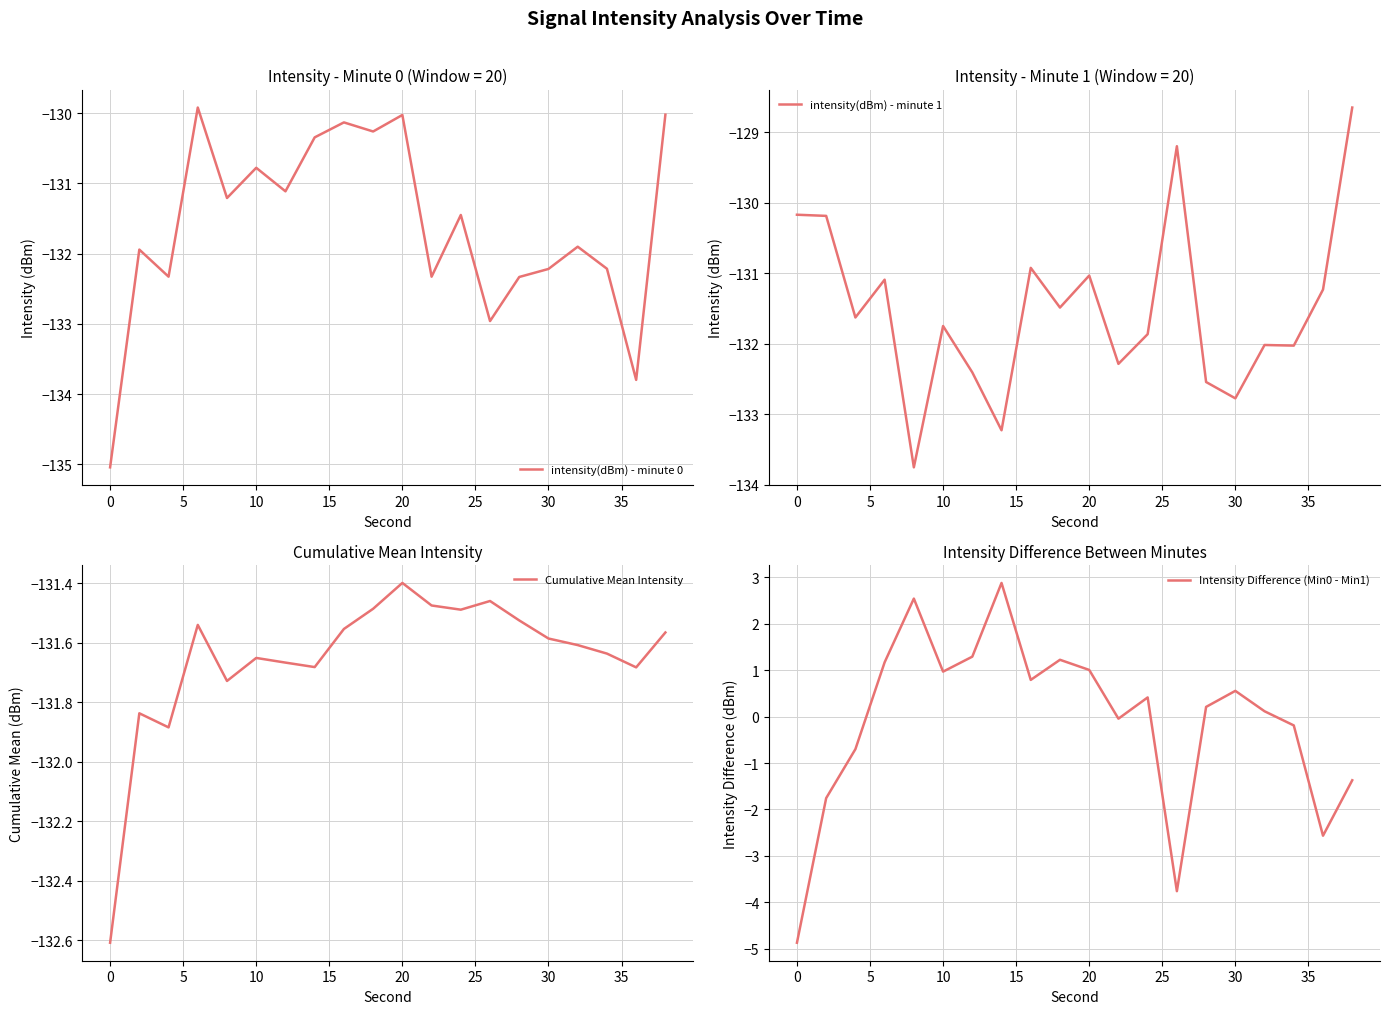

What are all the series names shown in the legend?

intensity(dBm) - minute 0, intensity(dBm) - minute 1, Cumulative Mean Intensity, Intensity Difference (Min0 - Min1)